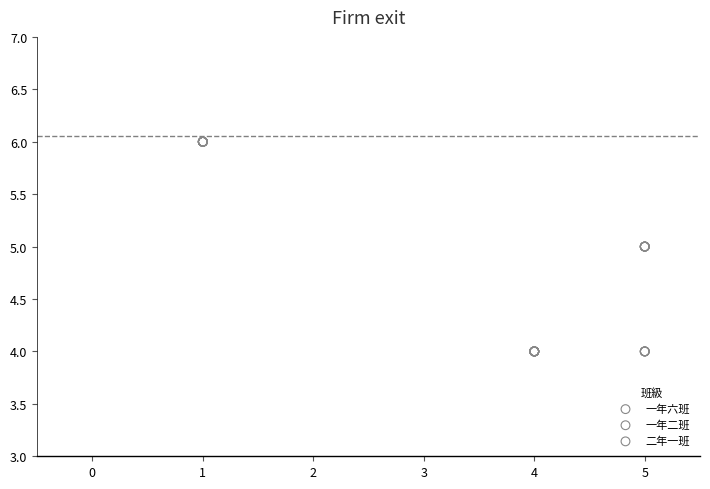

Which series contains the highest Y value?

一年六班